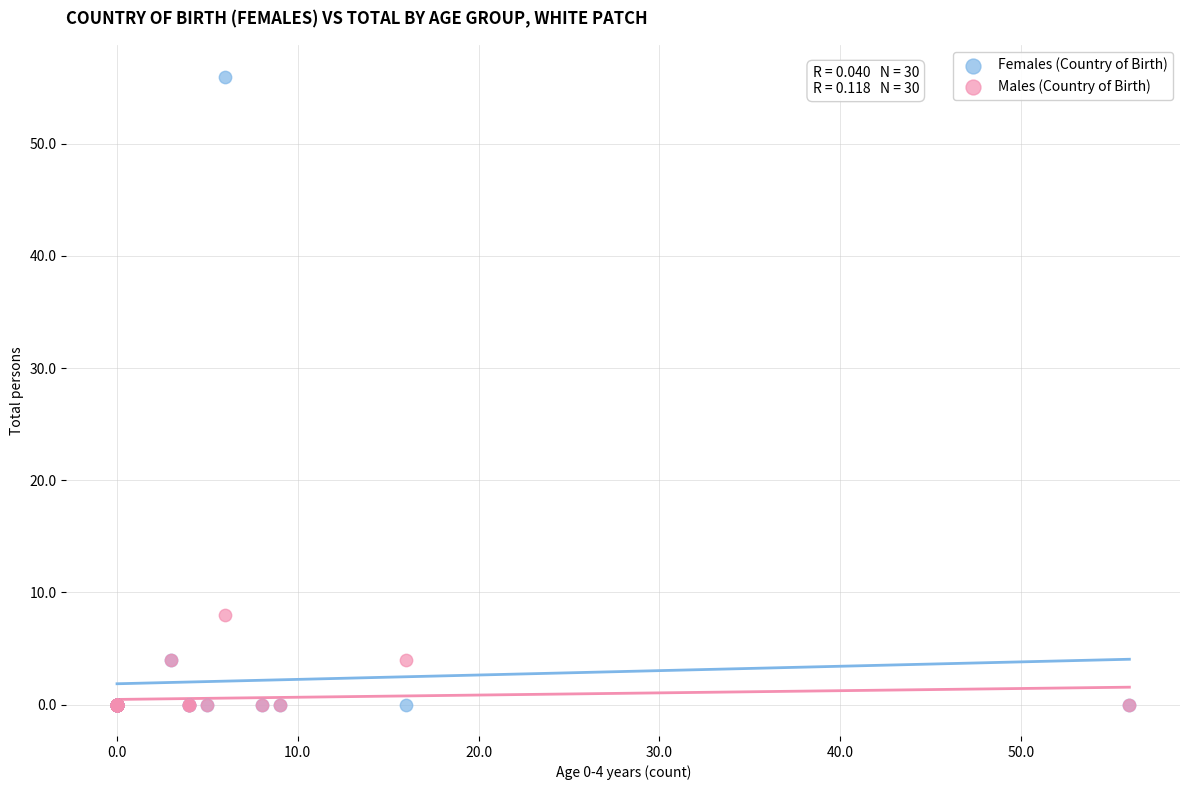

Which series has the largest Y range (max minus min)?

Females (Country of Birth)